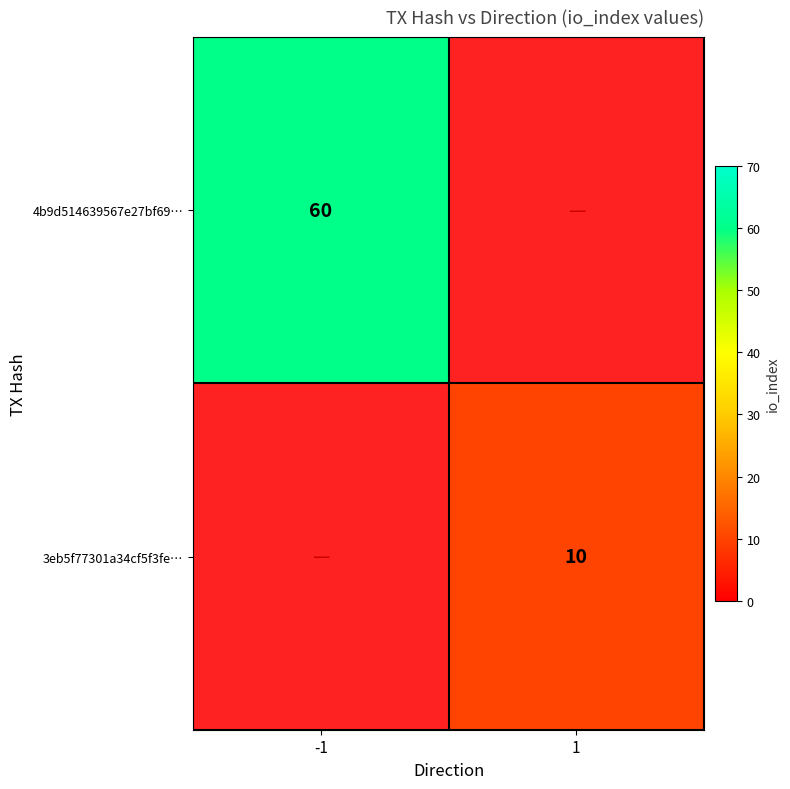

Is it true that 3eb5f77301a34cf5f3fe… equals 10 at 1?

True